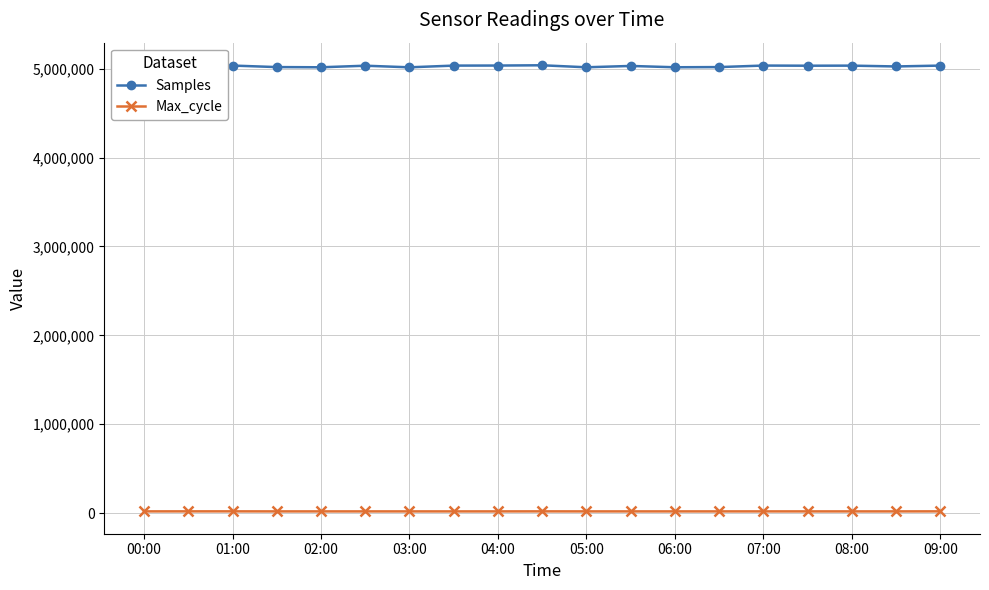

What is the difference between the maximum and minimum values in the Samples series?

26129